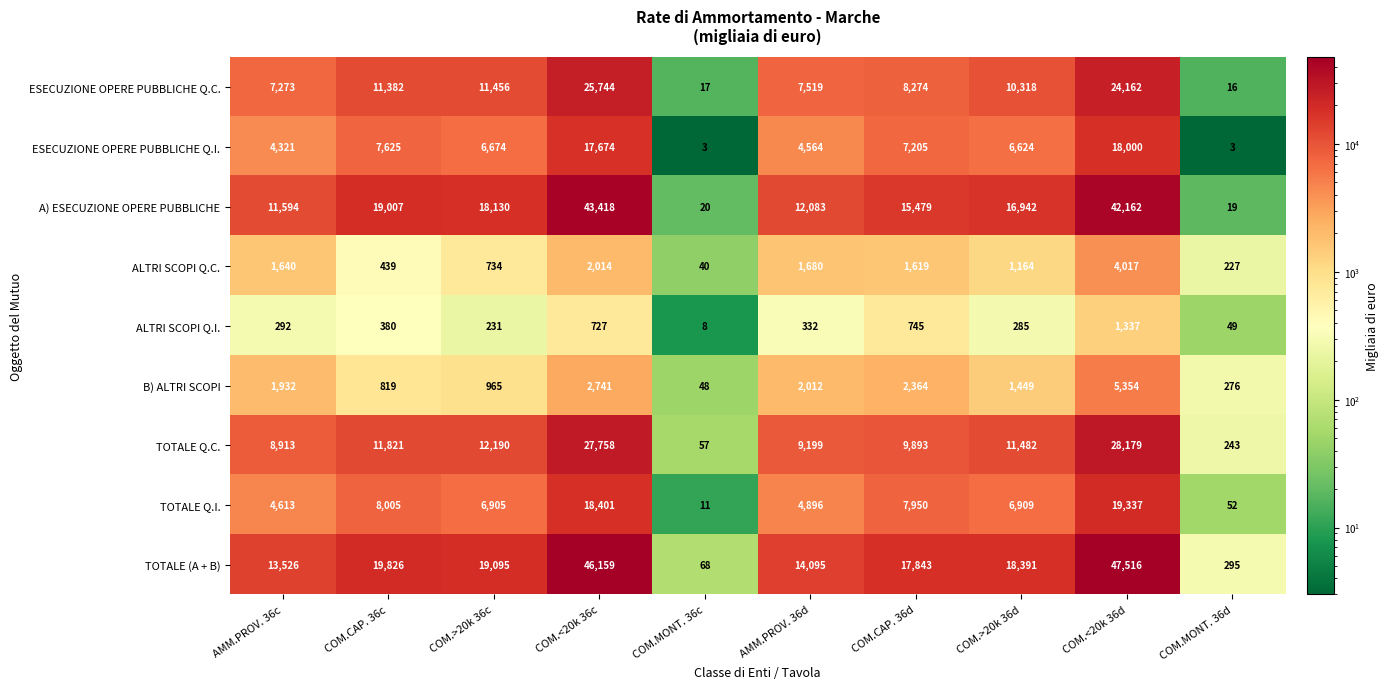

At which label does ALTRI SCOPI Q.C. reach its minimum?

COM.MONT. 36c